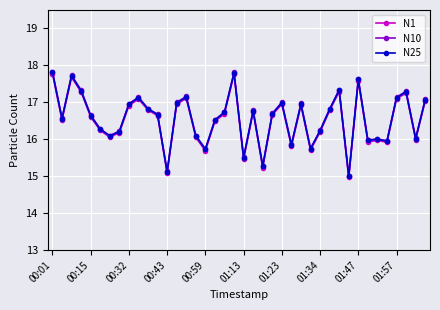

What is the lowest value of the N25 series?

15.0